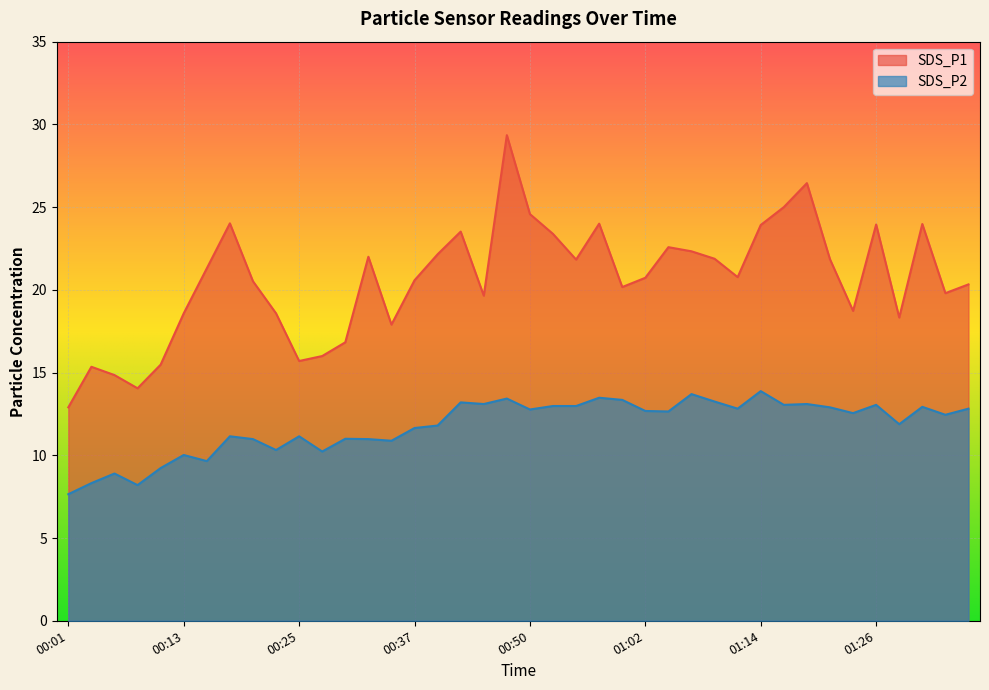

The value of SDS_P1 at 01:16 is 25.0. True or false?

True